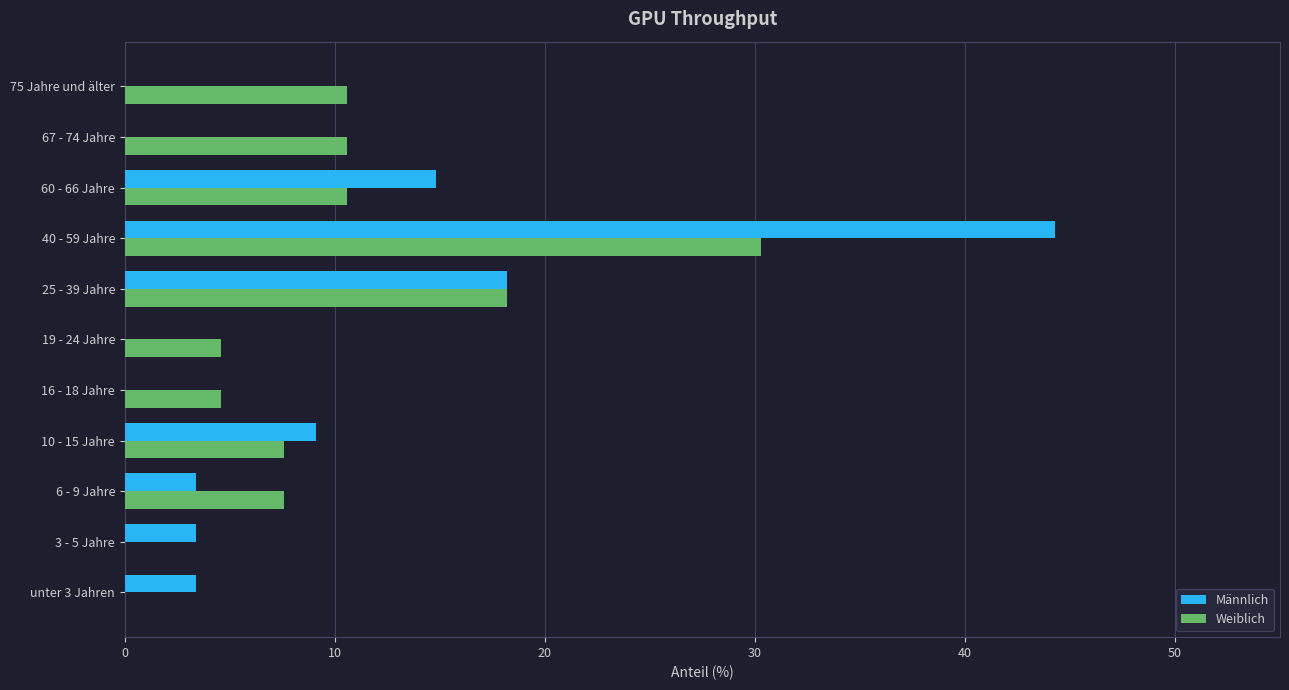

Which series has the largest total across all categories?

Weiblich